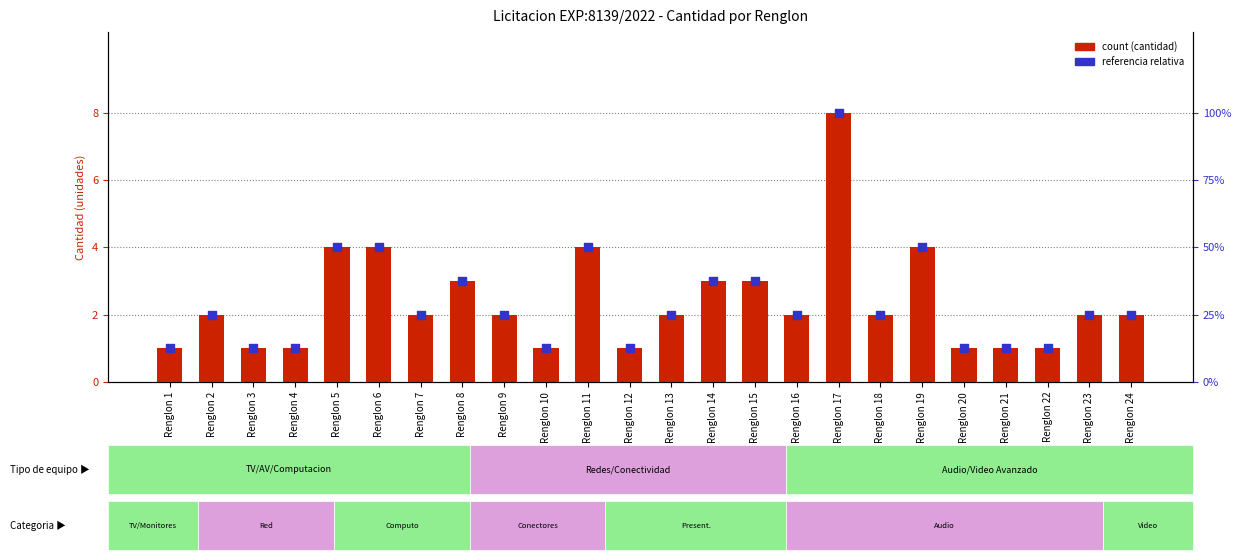

What is the total value across all series at Renglon 23?

4